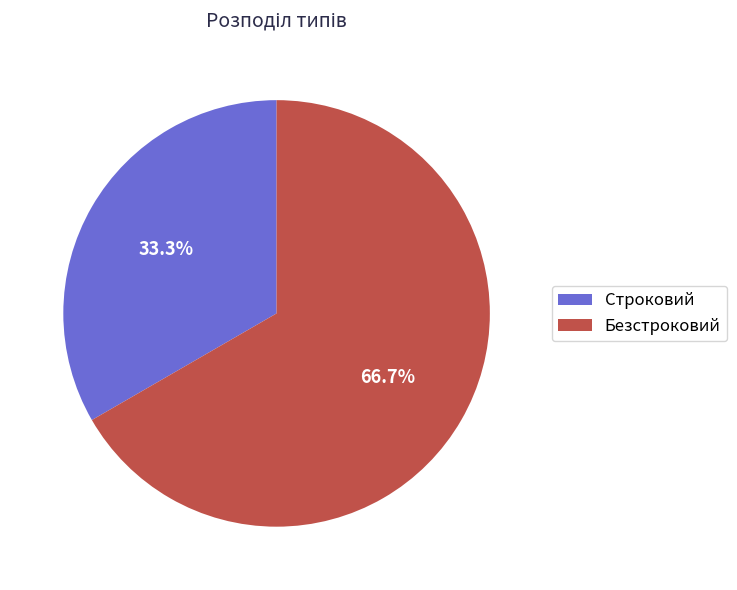

Rank the categories by value from highest to lowest.

Безстроковий, Строковий